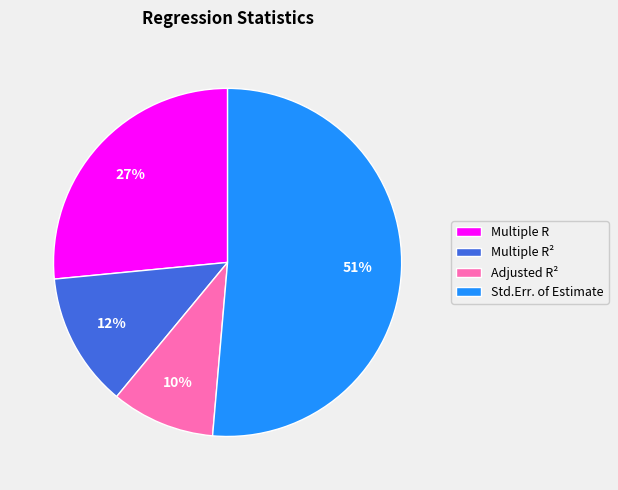

What is the smallest slice in the pie chart?

Adjusted R²